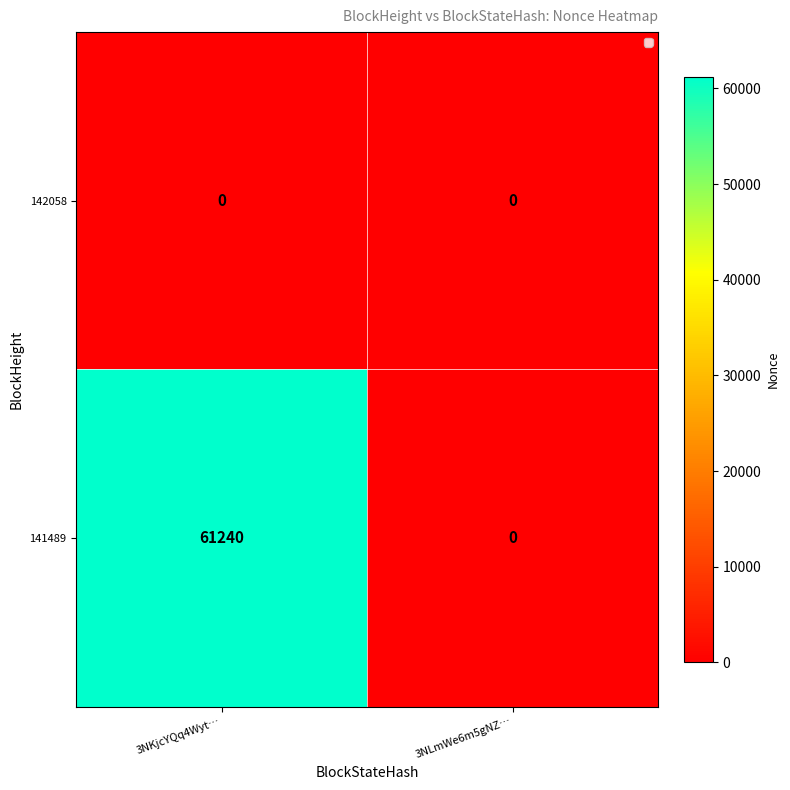

Reading left to right, list all the values displayed in this chart.

142058: 0	0
141489: 61240	0